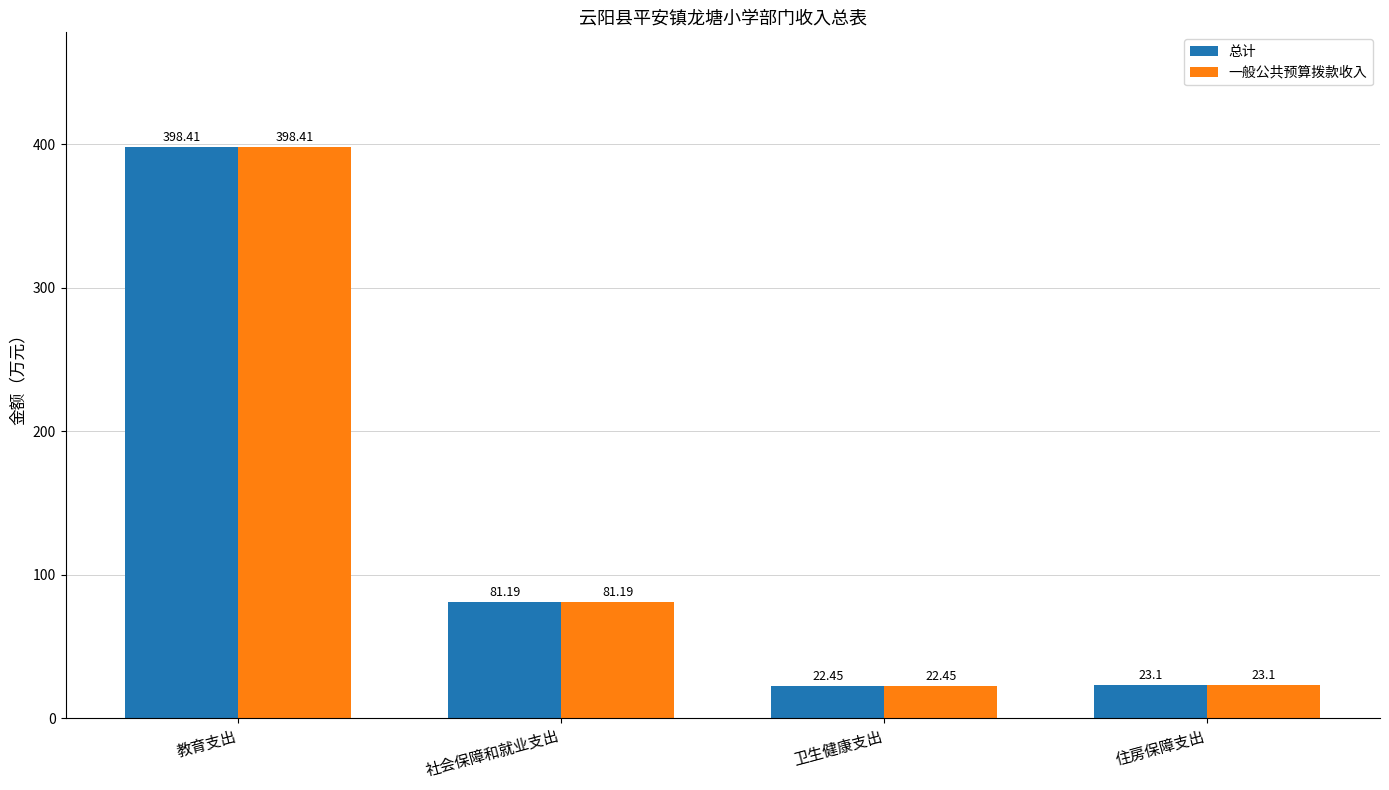

What is the label of the 4th bar from the left?

住房保障支出